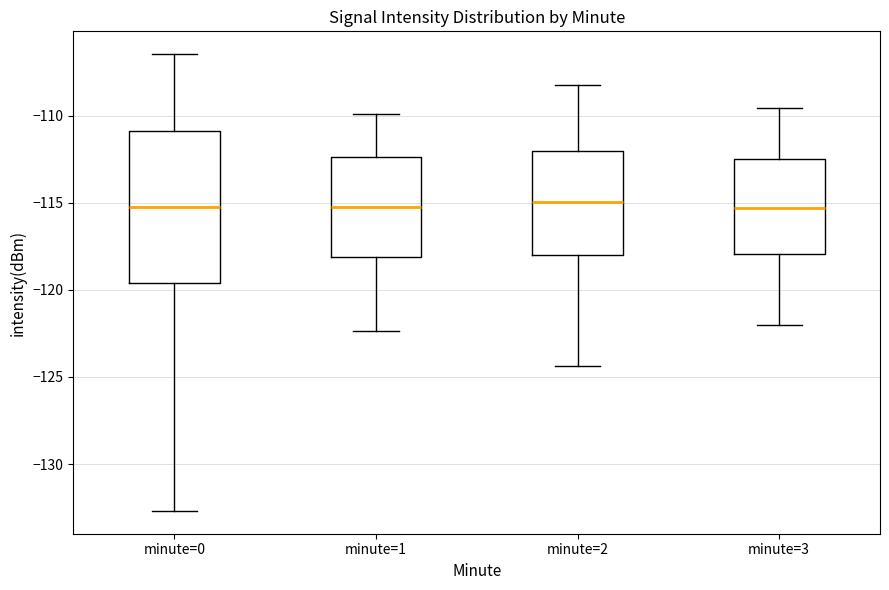

Reading left to right, transcribe this box plot: for each box, give where its median line is, the range the box spans, and where its two whiskers end, as read against the y-axis. The values are not printed on the chart, so give them approximately, as read against the axis.

minute=0: median -115.0, box -119.5 to -111.0, whiskers -132.5 to -106.5
minute=1: median -115.5, box -118.0 to -112.5, whiskers -122.5 to -110.0
minute=2: median -115.0, box -118.0 to -112.0, whiskers -124.5 to -108.0
minute=3: median -115.5, box -118.0 to -112.5, whiskers -122.0 to -109.5